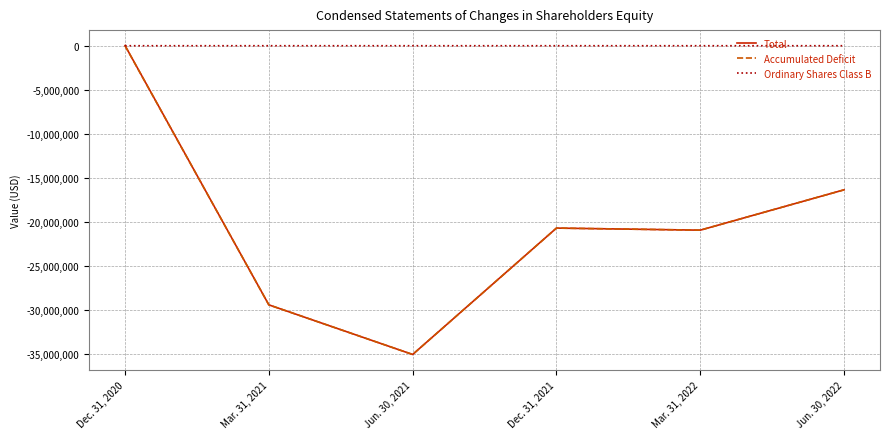

What is the smallest value displayed?

-35112368